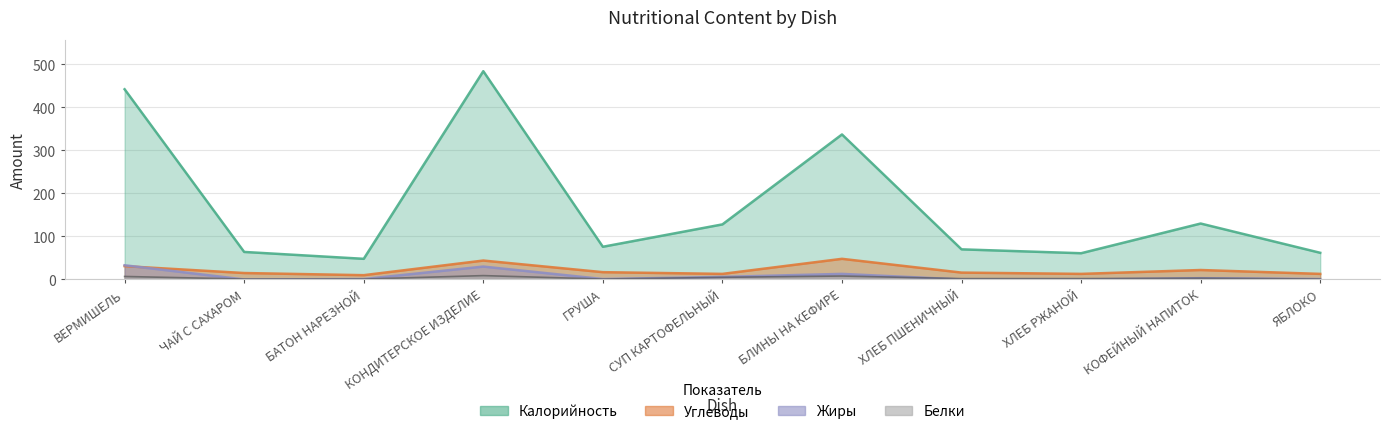

Between ЧАЙ С САХАРОМ and БЛИНЫ НА КЕФИРЕ, which series saw the biggest shift?

Калорийность